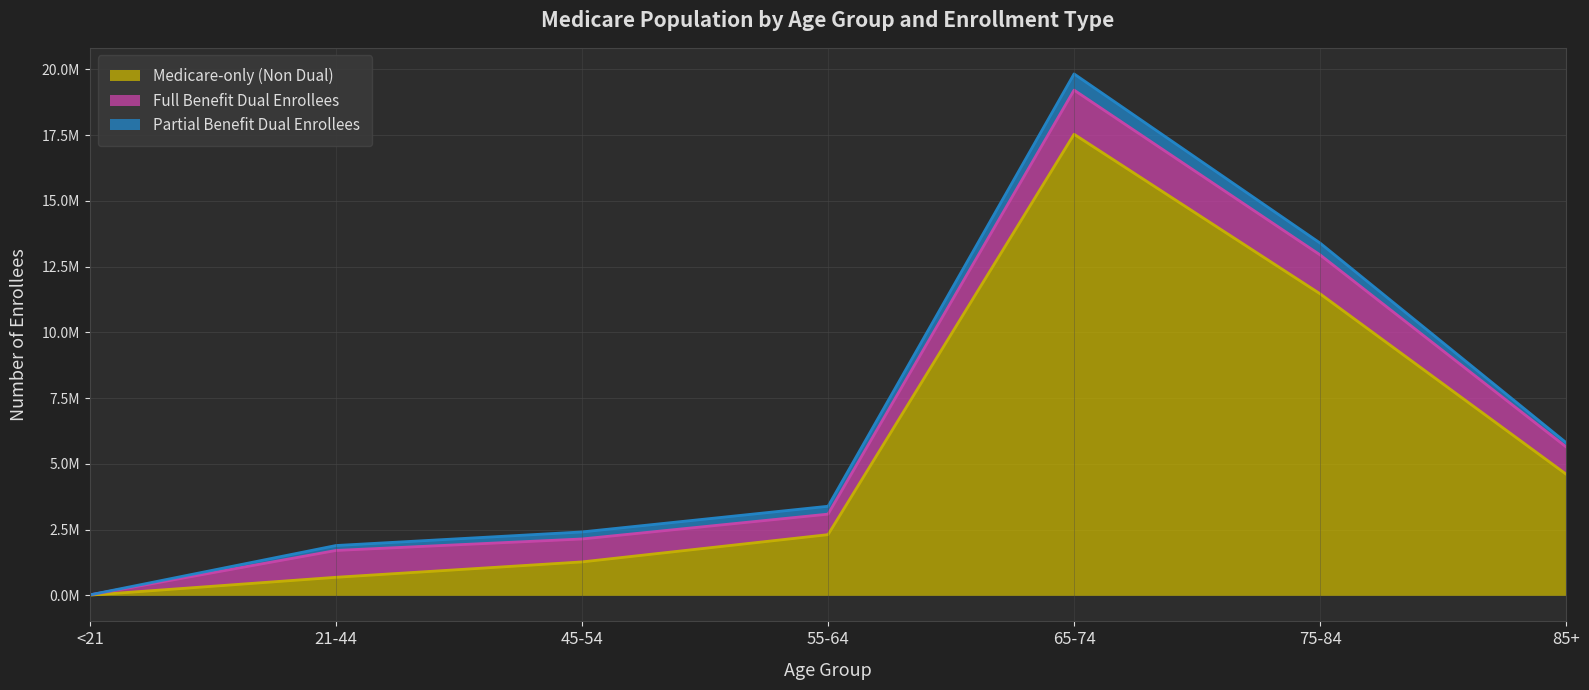

What is the difference between the maximum and minimum values in the Medicare-only (Non Dual) series?

17526641